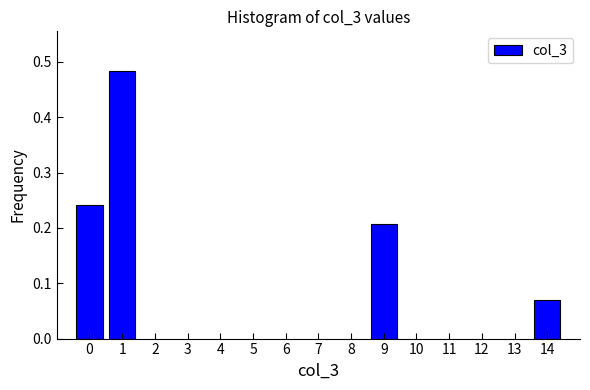

What is the change in value from 1 to 9?

-0.3